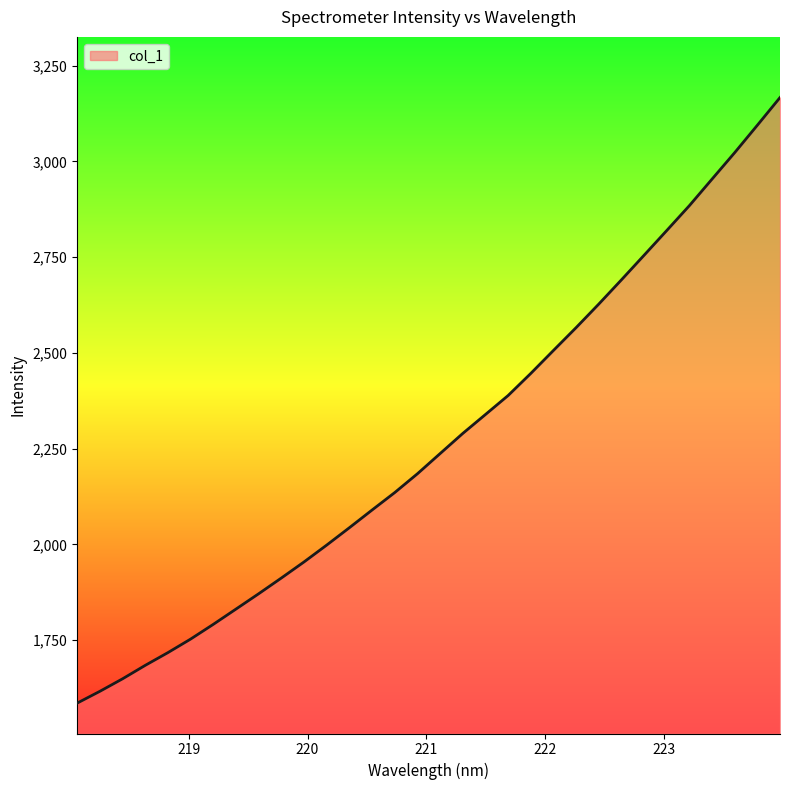

What is the difference between the maximum and minimum values?

1580.8